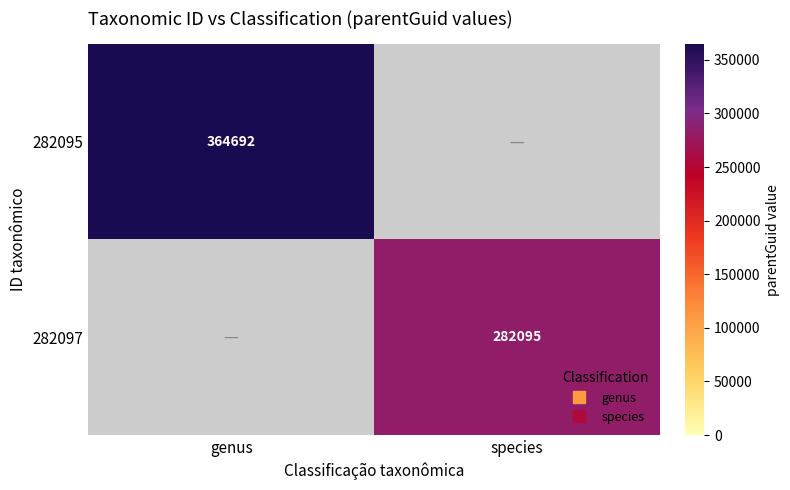

List the series in order of their overall mean, lowest first.

282095, 282097